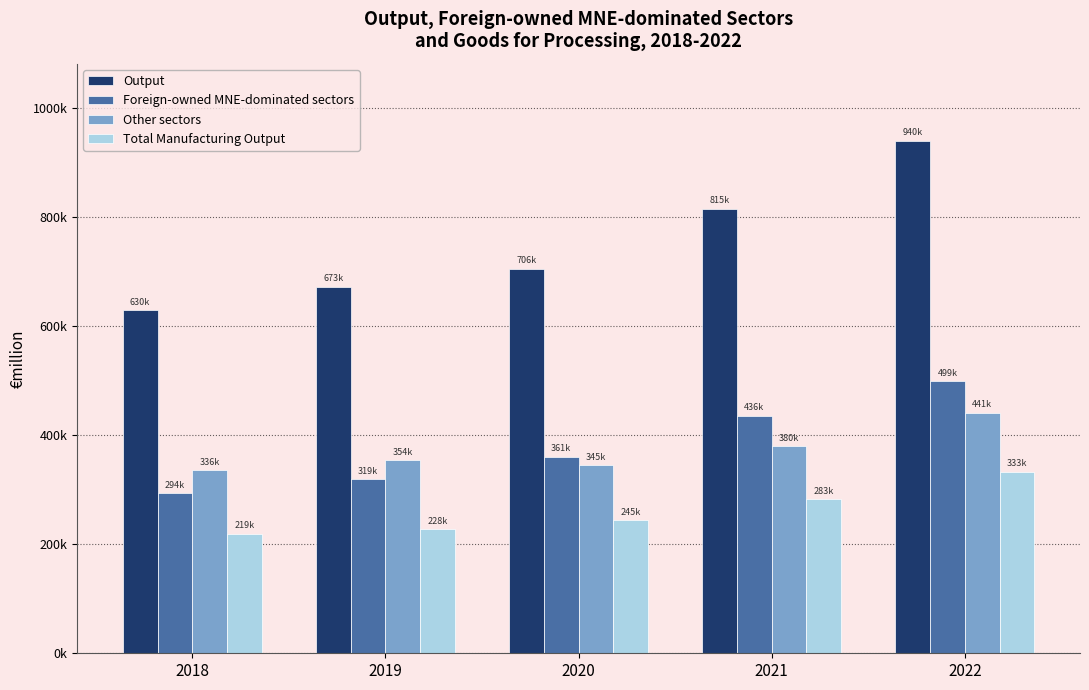

Reading right to left, transcribe all the data shown in this chart.

Output: 940218.2	815460.2	705560.4	672660.8	629853.2
Foreign-owned MNE-dominated sectors: 498760.3	435915.7	360507.7	318987.5	294165.7
Other sectors: 441458.0	379544.4	345052.8	353673.3	335687.6
Total Manufacturing Output: 333443.3	283090.7	244709.8	228156.8	219432.2